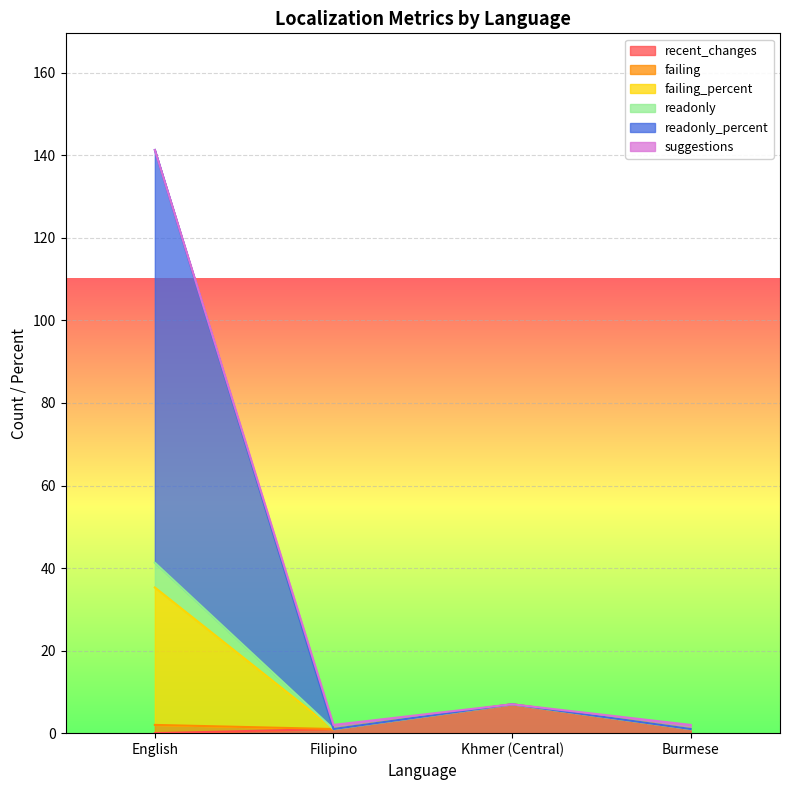

What is the total value across all series at Khmer (Central)?

7.0